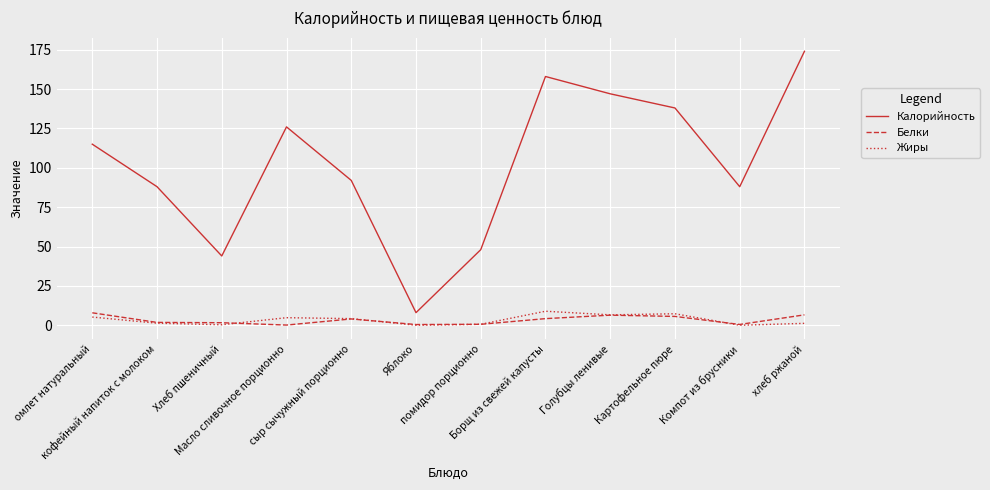

Is the value of Калорийность at омлет натуральный greater than the value of Жиры at Картофельное пюре?

Yes